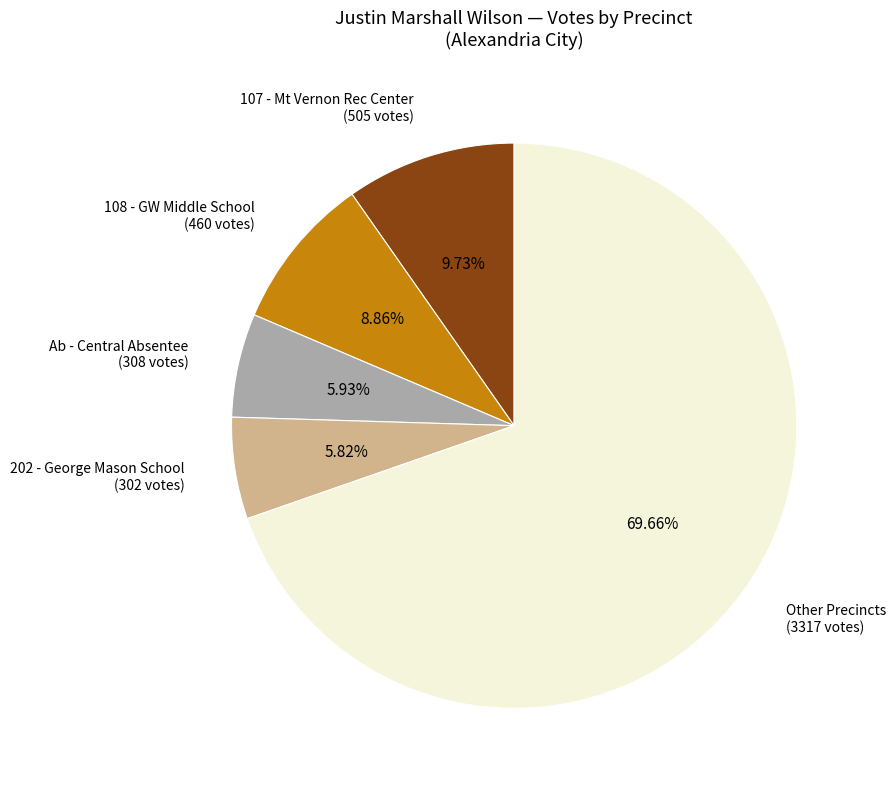

Is there any slice that represents more than half of the pie?

Yes